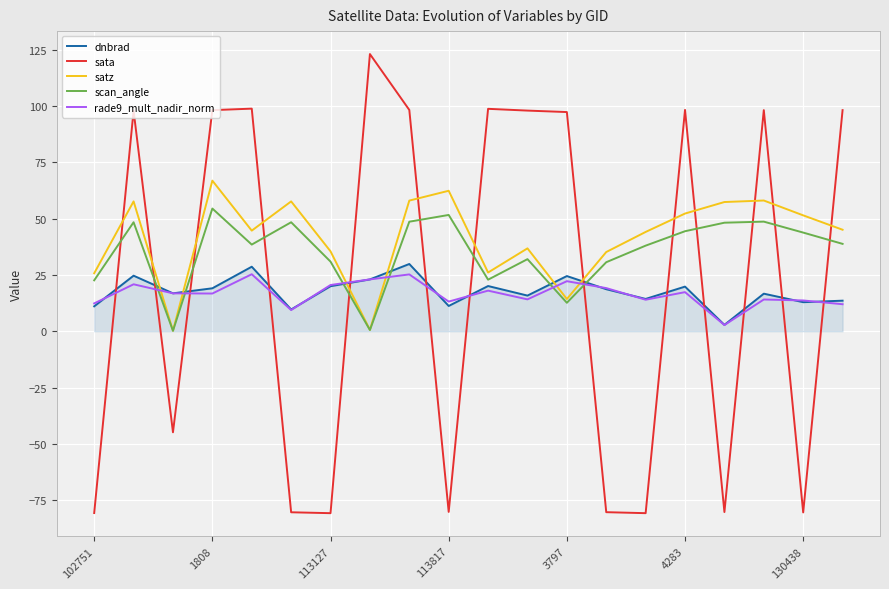

What is the maximum value for scan_angle?

54.5